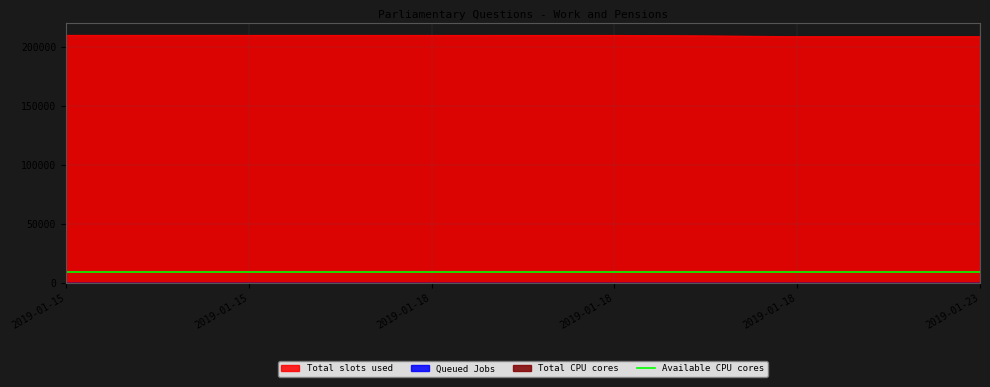

What is the minimum value for Queued Jobs?

29